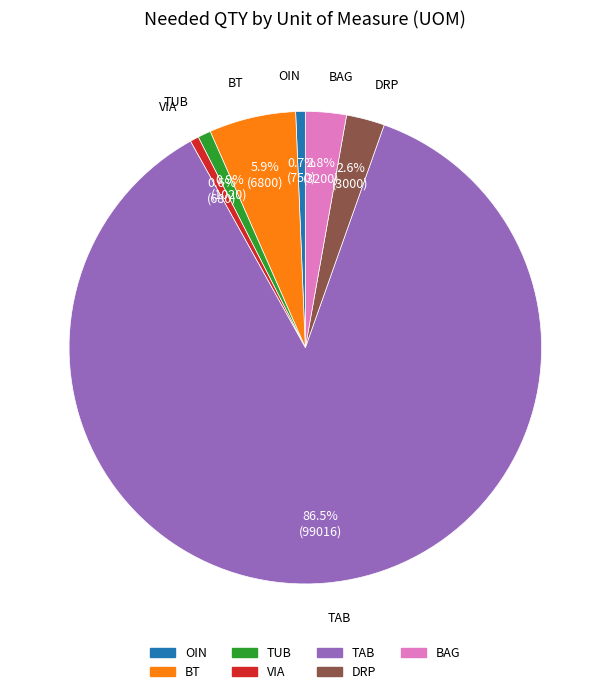

Is there any slice that represents more than half of the pie?

Yes